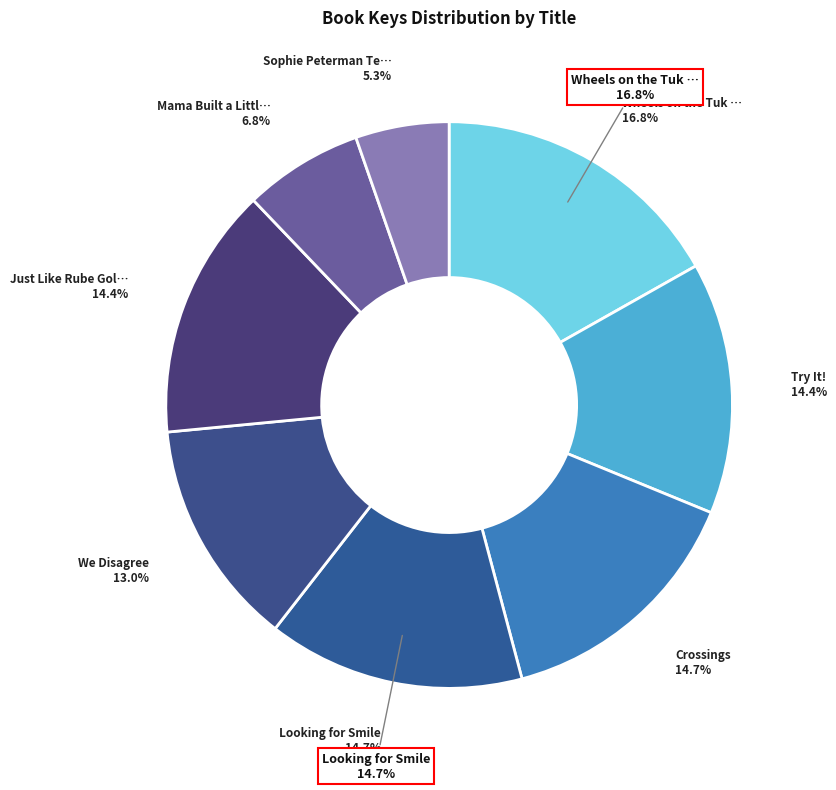

Is there a majority slice in this chart?

No